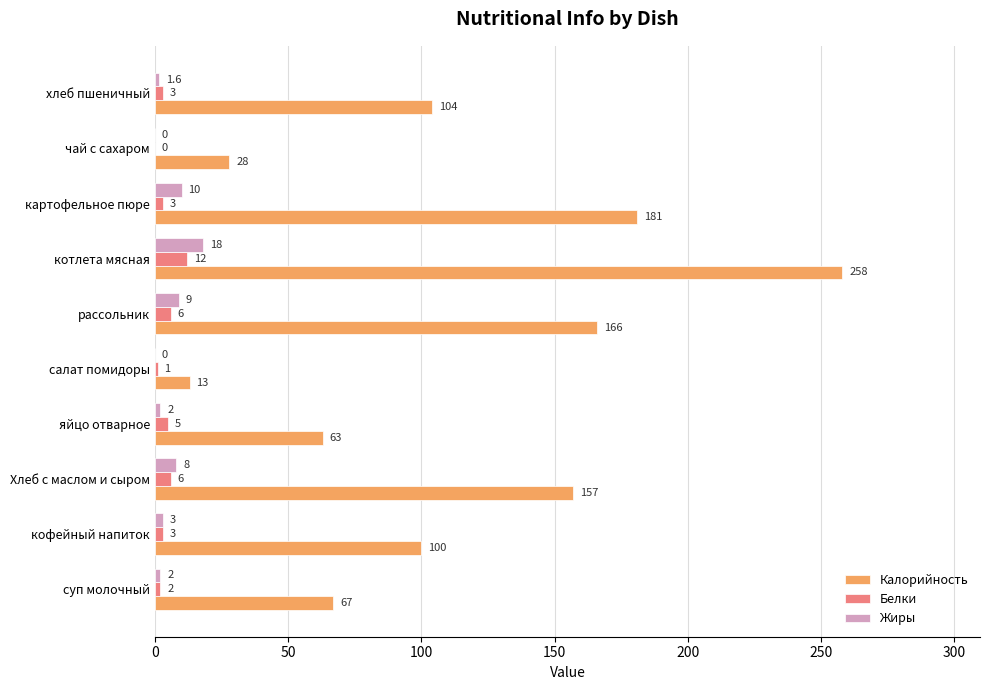

Which series changed the most between салат помидоры and картофельное пюре?

Калорийность